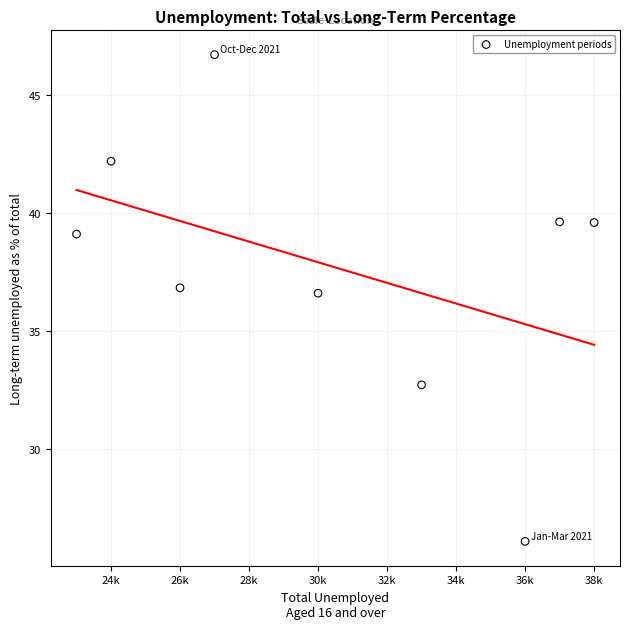

What is the average X value?

30444.4